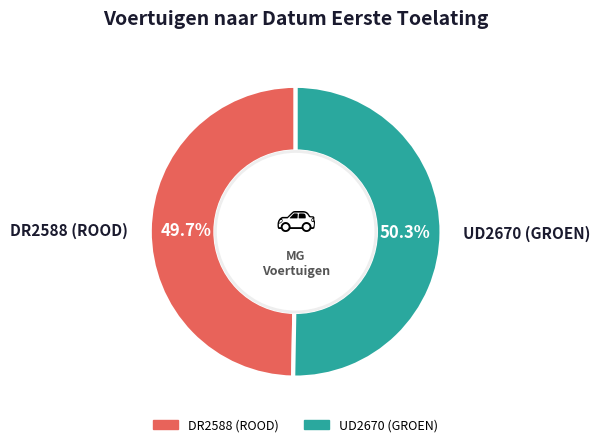

Is the sum of UD2670 (GROEN) and DR2588 (ROOD) greater than half?

Yes